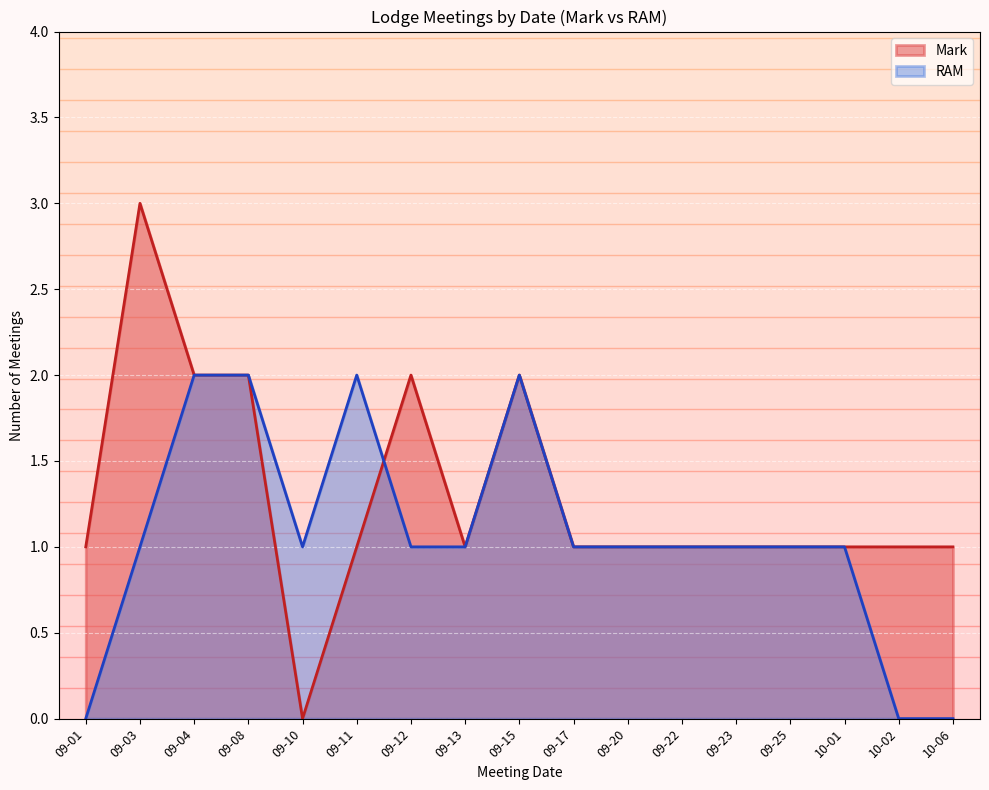

True or false: Mark and RAM intersect in this chart.

True